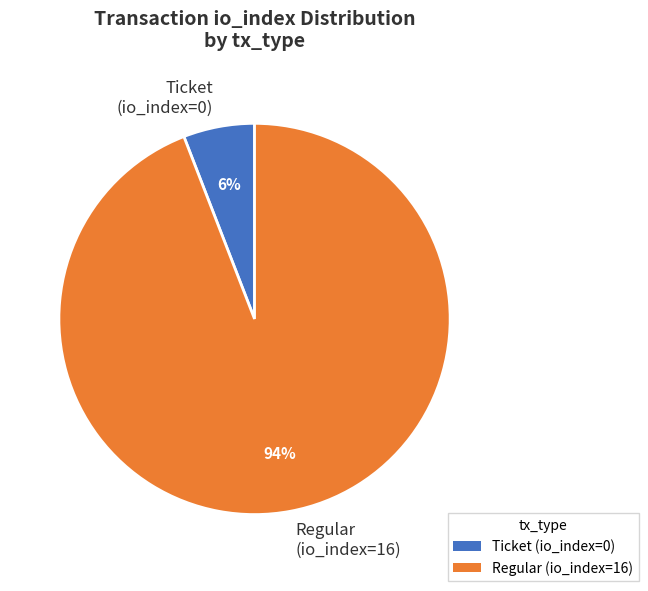

True or false: Ticket (io_index=0) accounts for 6% of the total.

True